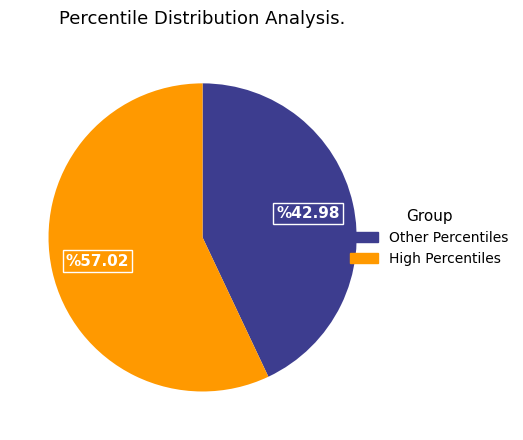

Is there any slice that represents more than half of the pie?

Yes